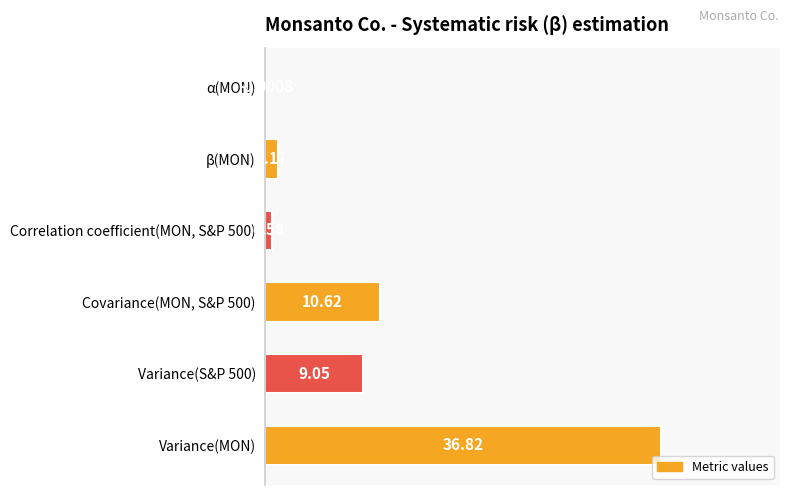

Are the bars horizontal?

Yes